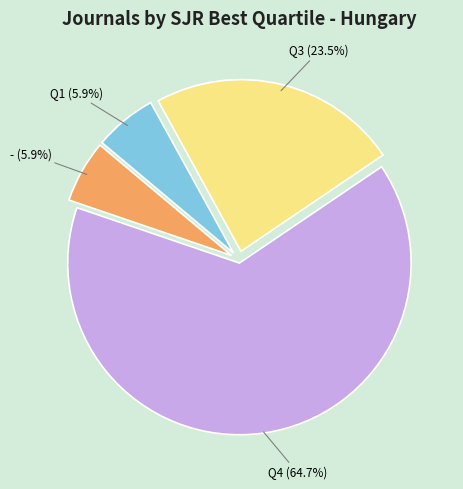

What portion of the pie excludes -?

94.1%